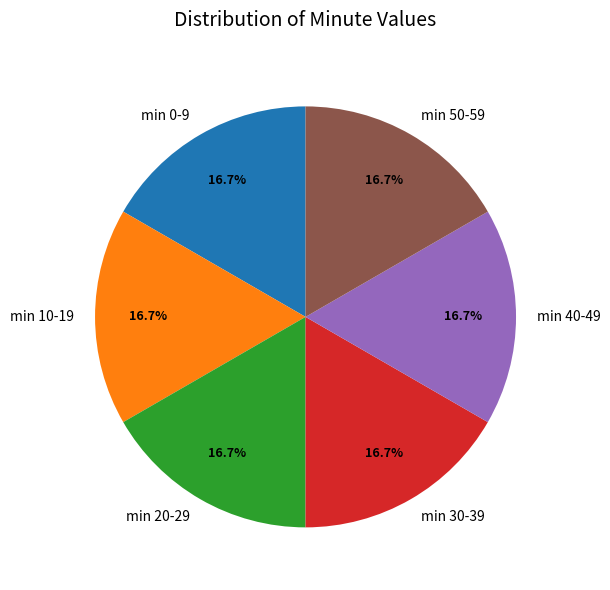

Is there any slice that represents more than half of the pie?

No